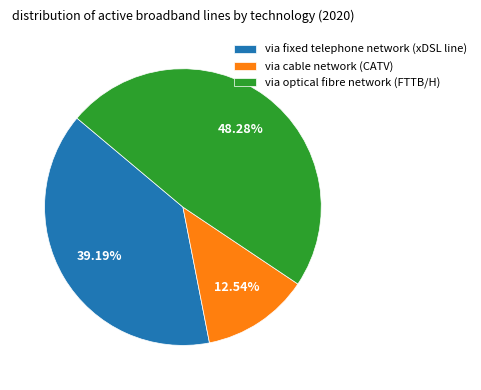

True or false: via cable network (CATV) accounts for 13% of the total.

True